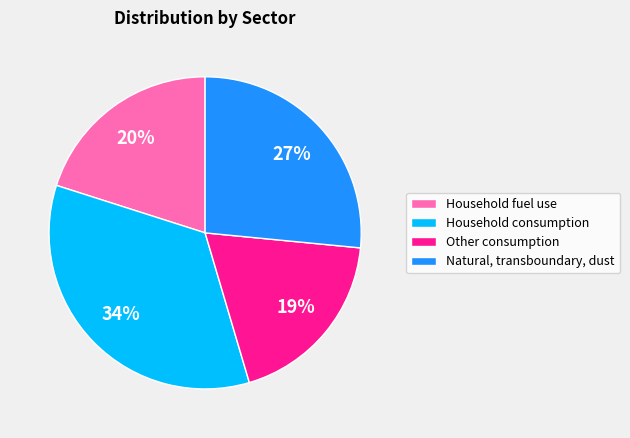

Does Household consumption account for over 50% of the chart?

No